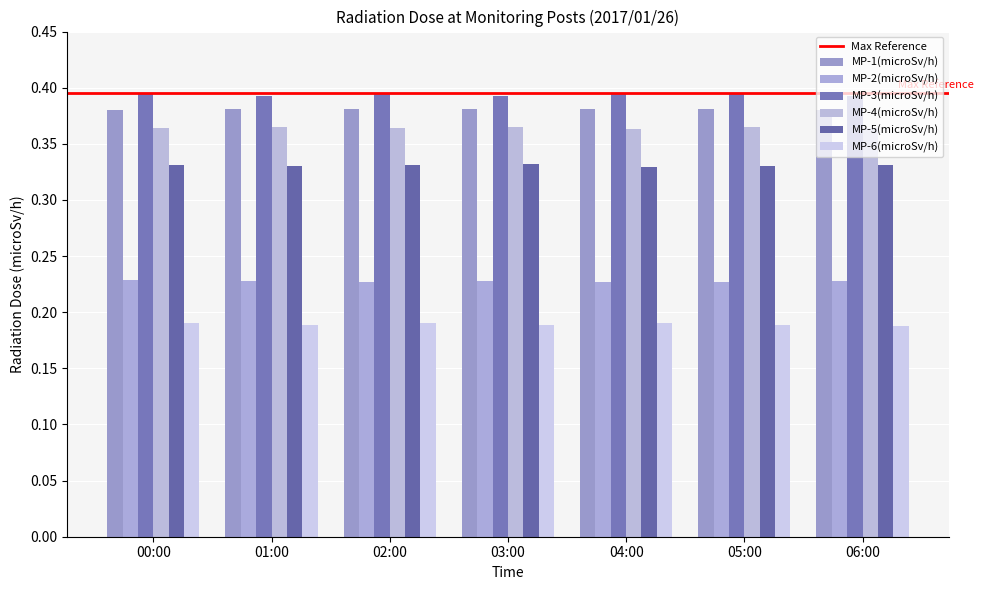

At which label is MP-2(microSv/h) closest to 0?

02:00